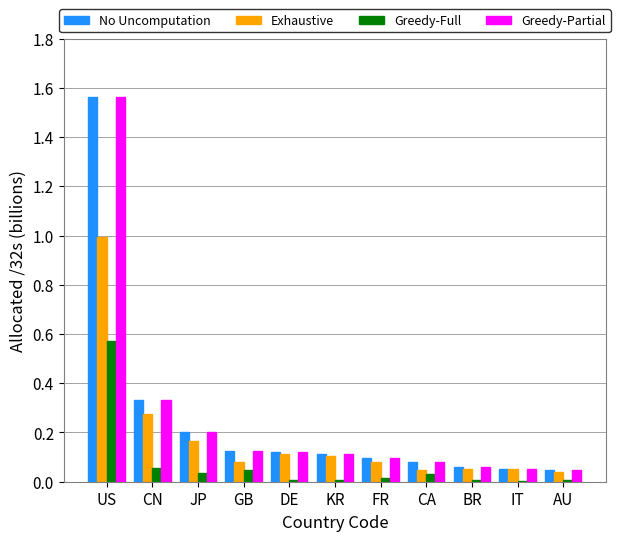

True or false: Greedy-Partial has a value of 0.1 at CA.

True